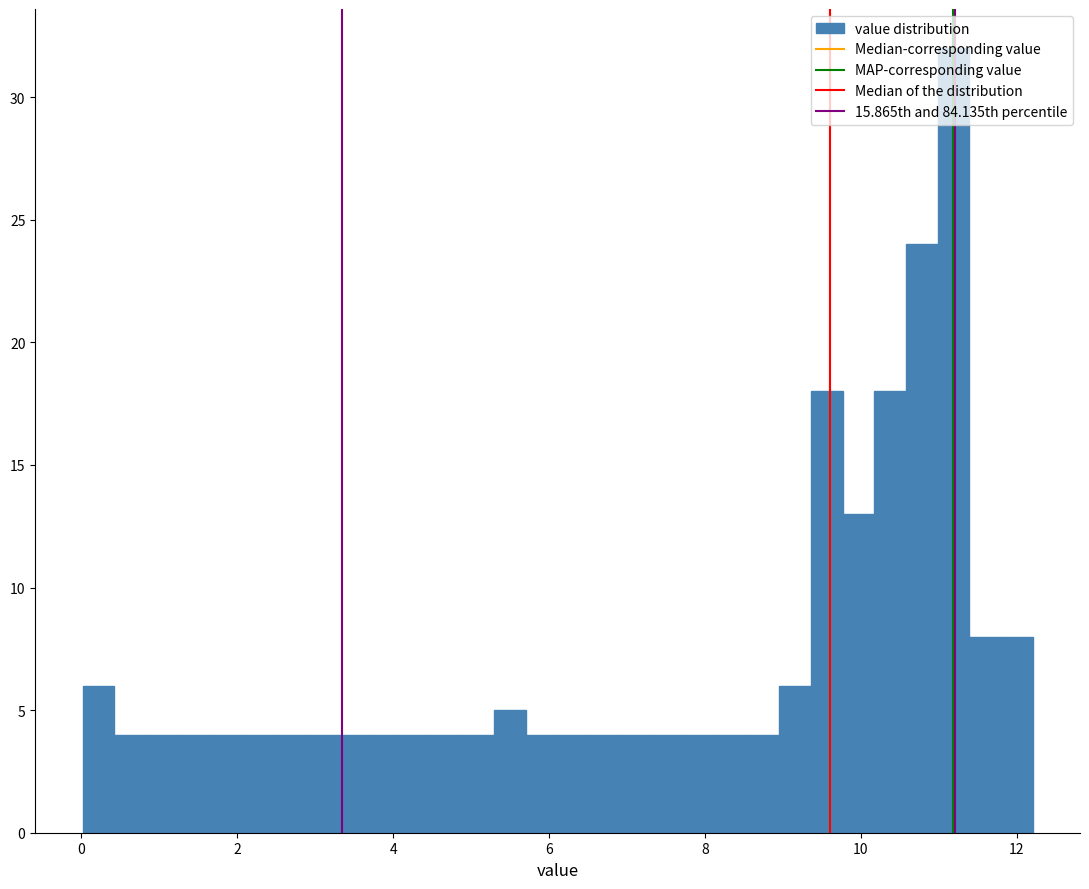

Around what value on the x-axis is the tallest bar? Give the approximate position of its centre, as read against the axis.

11.2